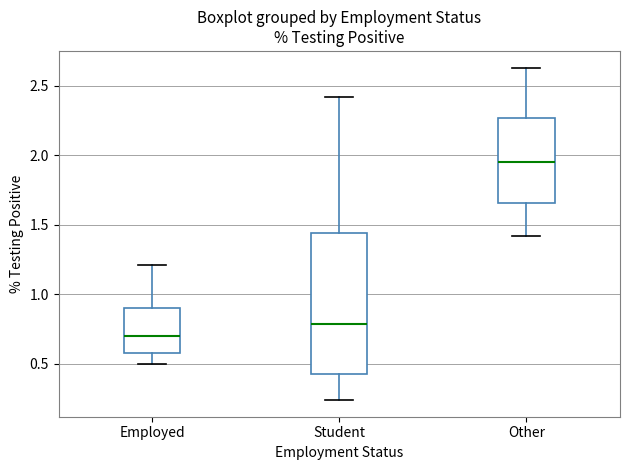

Which box's median line is the highest?

Other